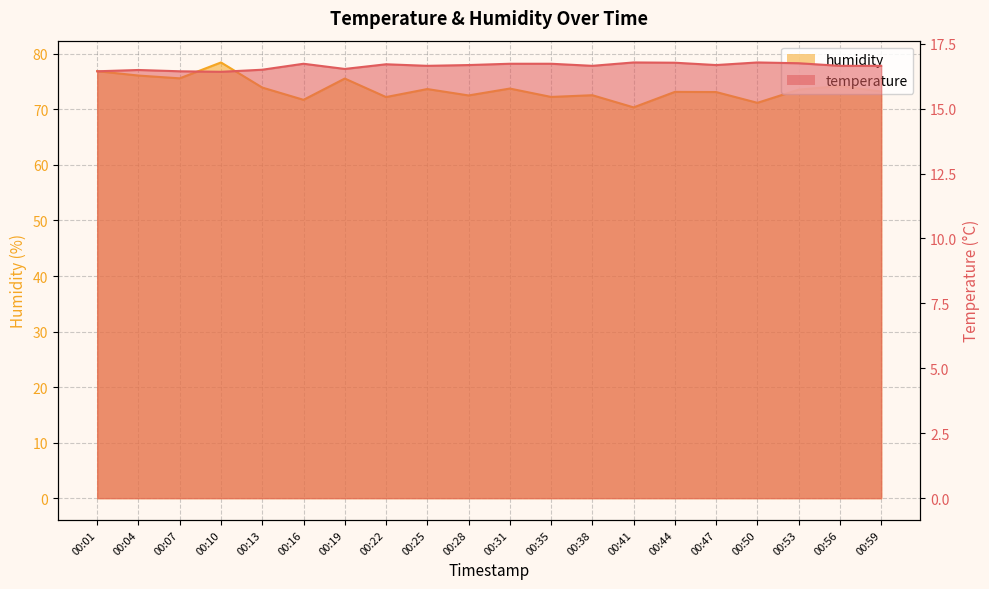

True or false: humidity and temperature intersect in this chart.

False